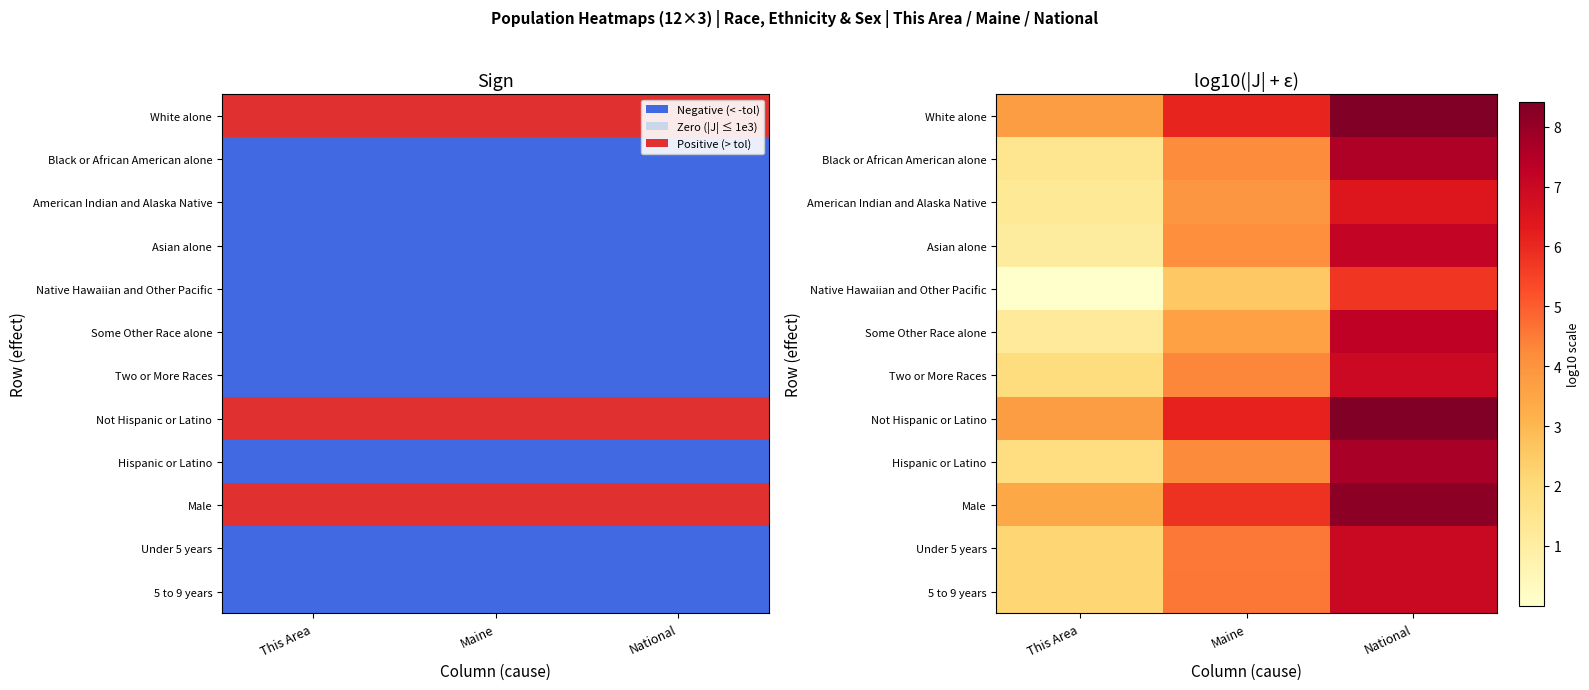

At This Area, list the series in order from largest to smallest.

Not Hispanic or Latino, White alone, Male, 5 to 9 years, Under 5 years, Two or More Races, Hispanic or Latino, Black or African American alone, American Indian and Alaska Native, Some Other Race alone, Asian alone, Native Hawaiian and Other Pacific